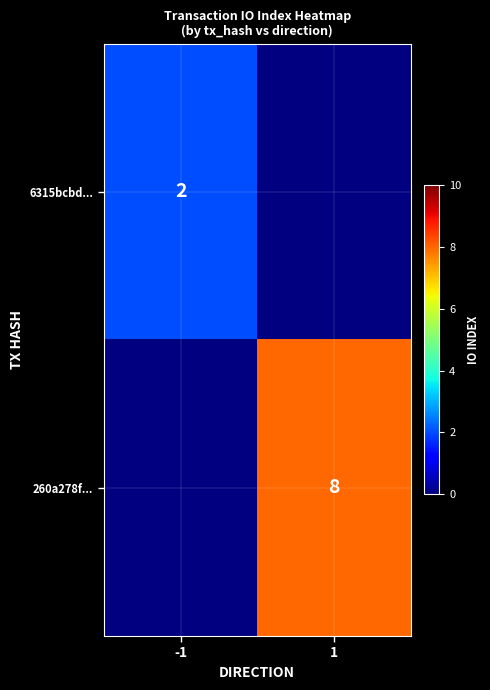

Which has a higher value, 1 or -1?

-1